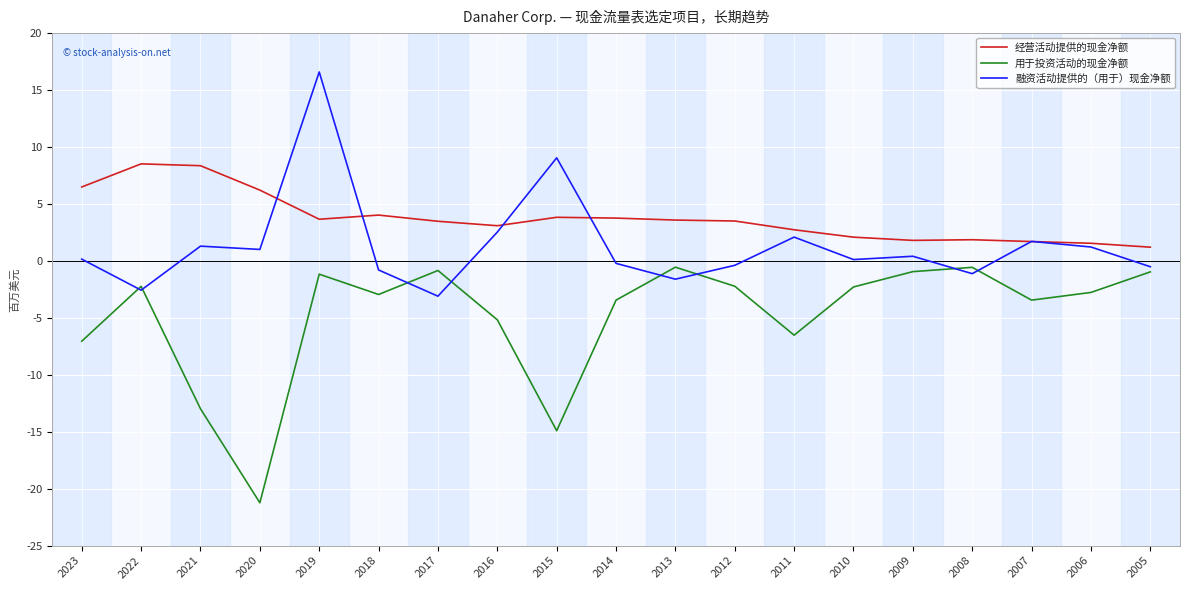

In 用于投资活动的现金净额, how many points are lower than both neighbors (excluding endpoints)?

5